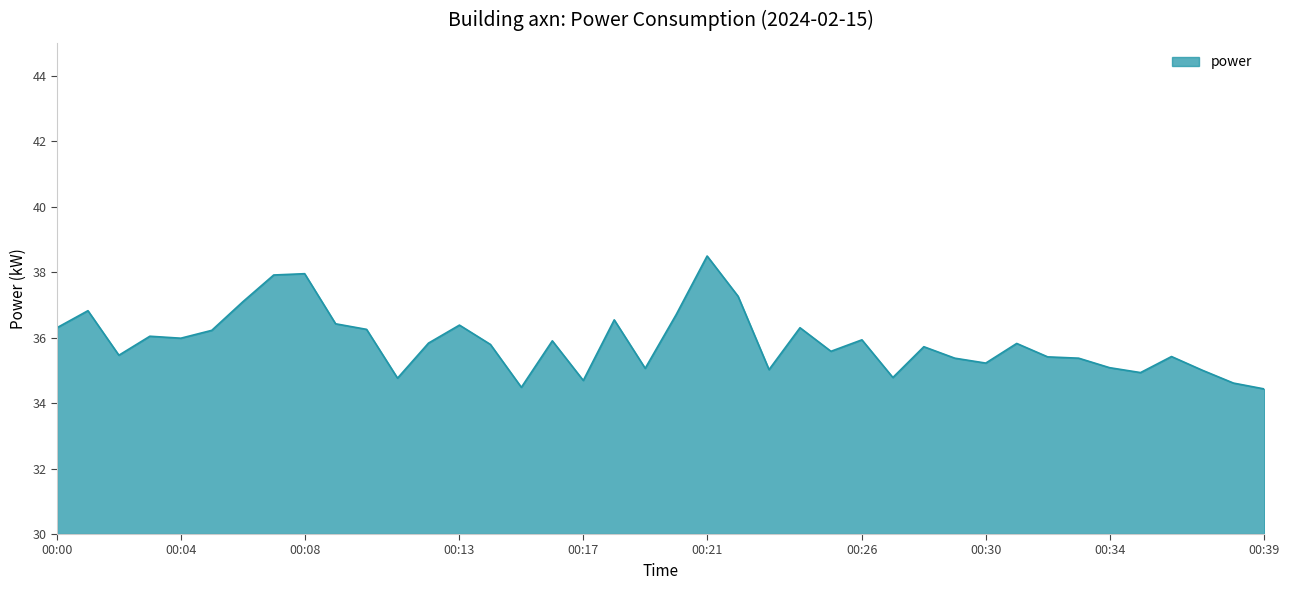

What is the maximum value shown in the chart?

38.5